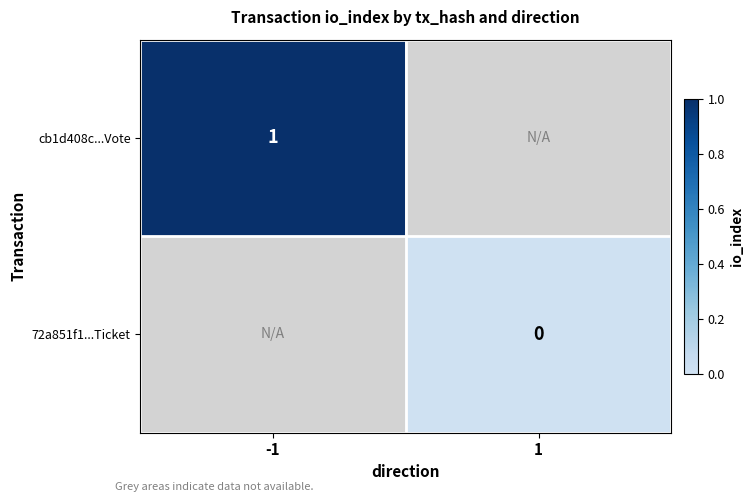

True or false: cb1d408c...Vote has a value of 2 at -1.

False